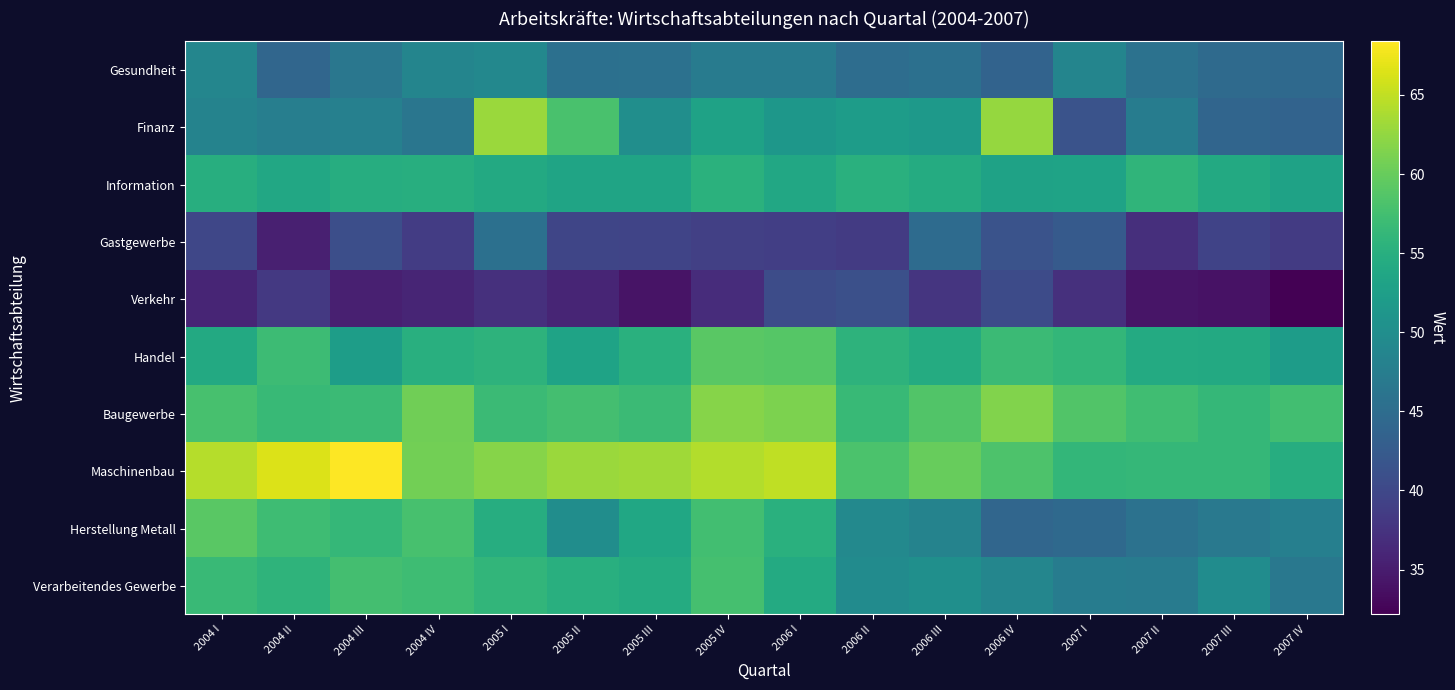

At how many categories does at least one series exceed 39?

16